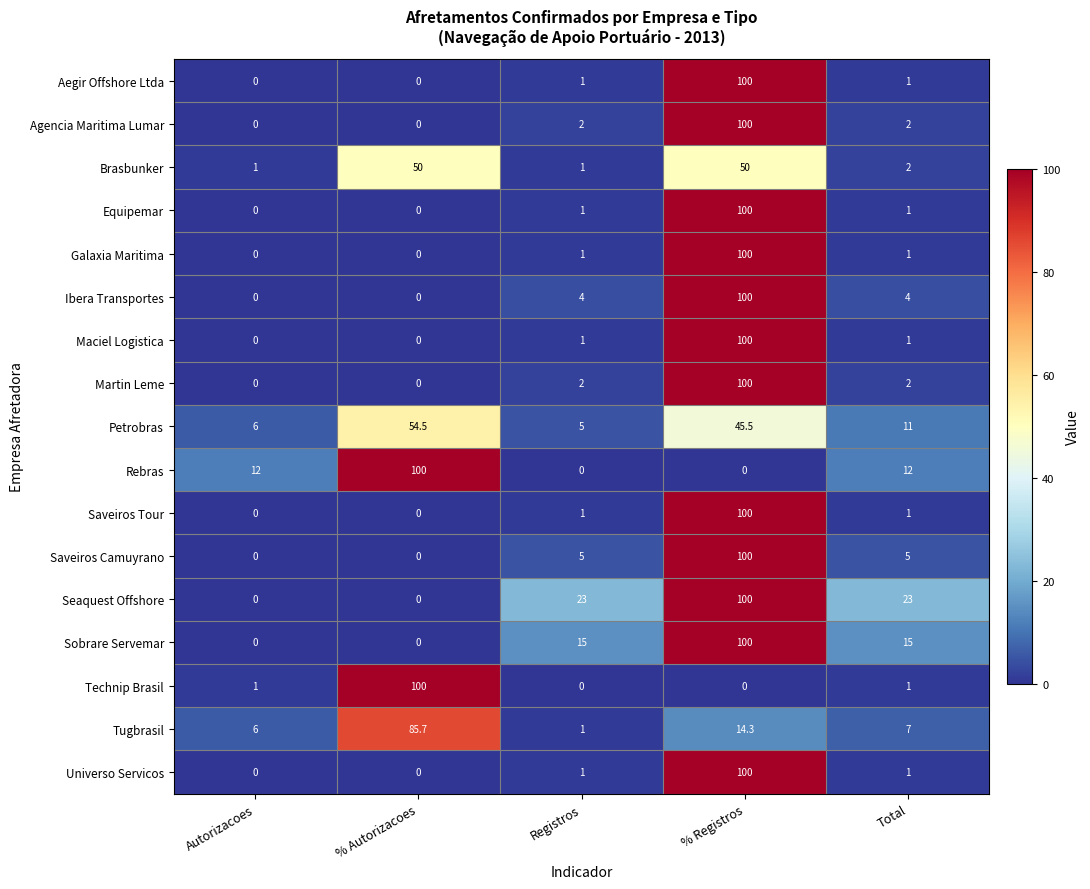

What is the total value across all series at Autorizacoes?

26.0